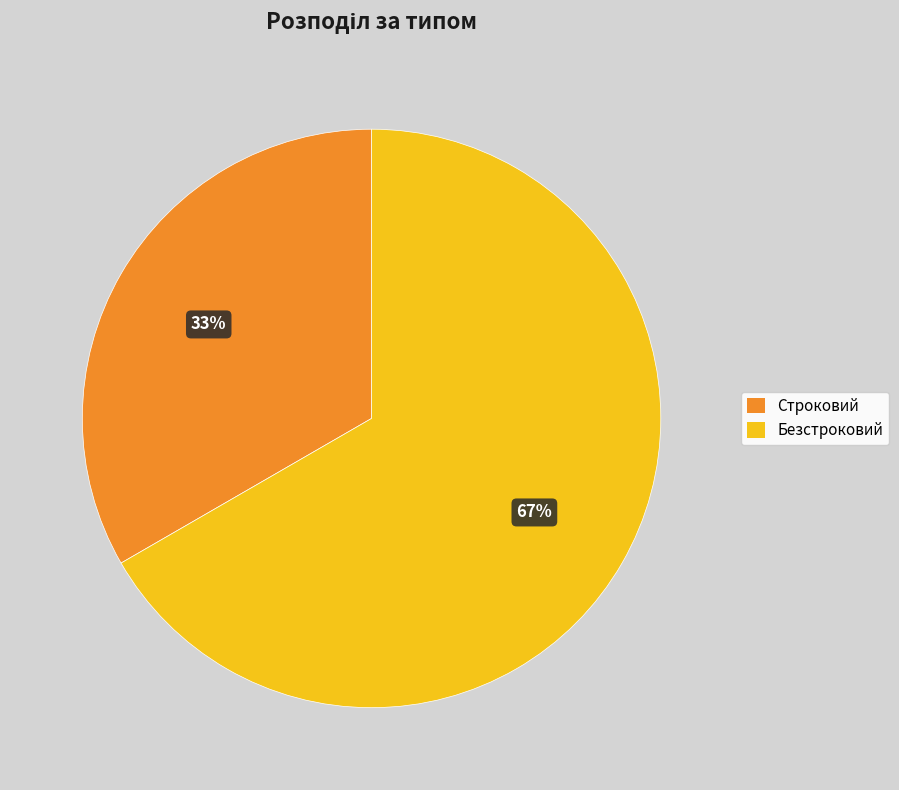

Which slice represents more than half of the pie?

Безстроковий